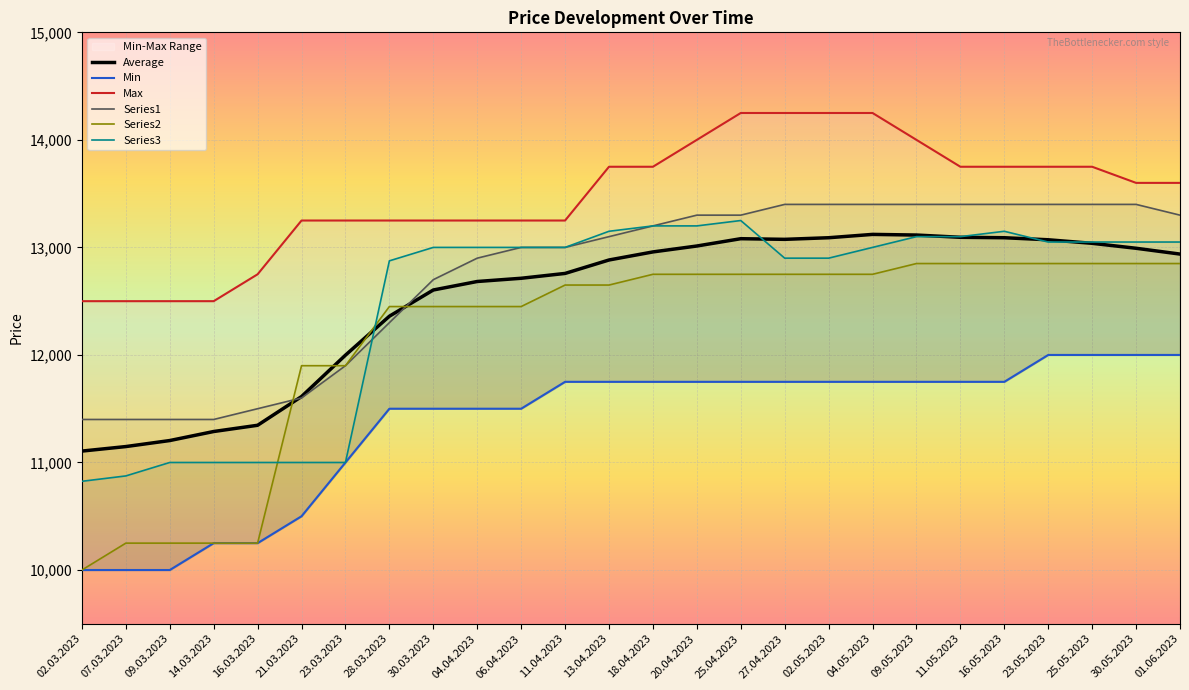

True or false: Average and Max cross at least once.

False